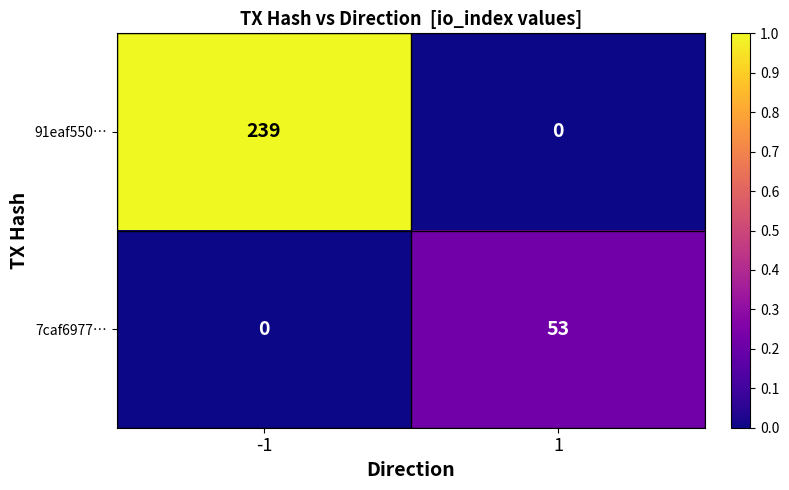

What is the difference between the 7caf6977… values at -1 and 1?

53